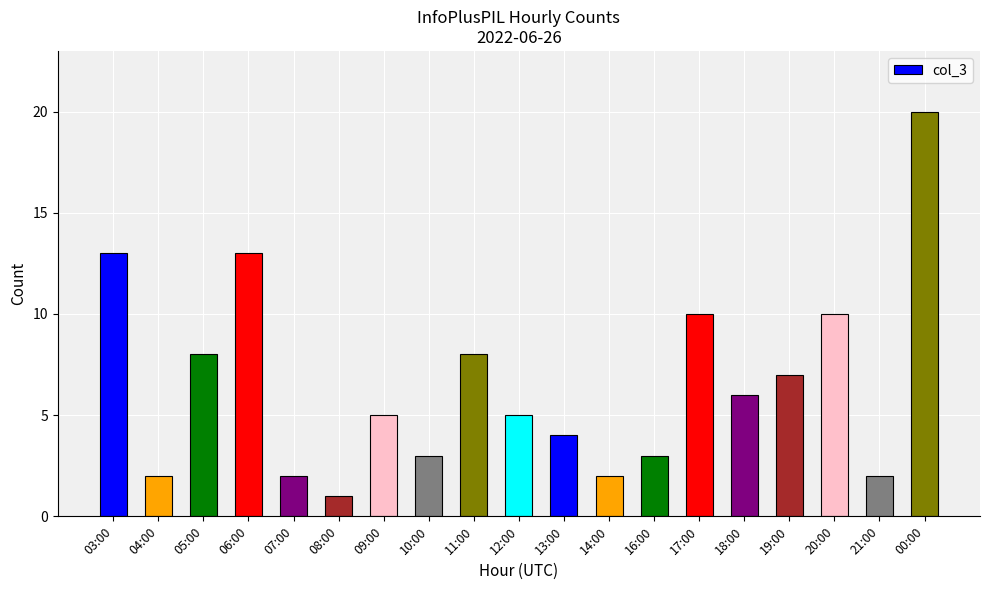

What is the difference between the values at 20:00 and 13:00?

6